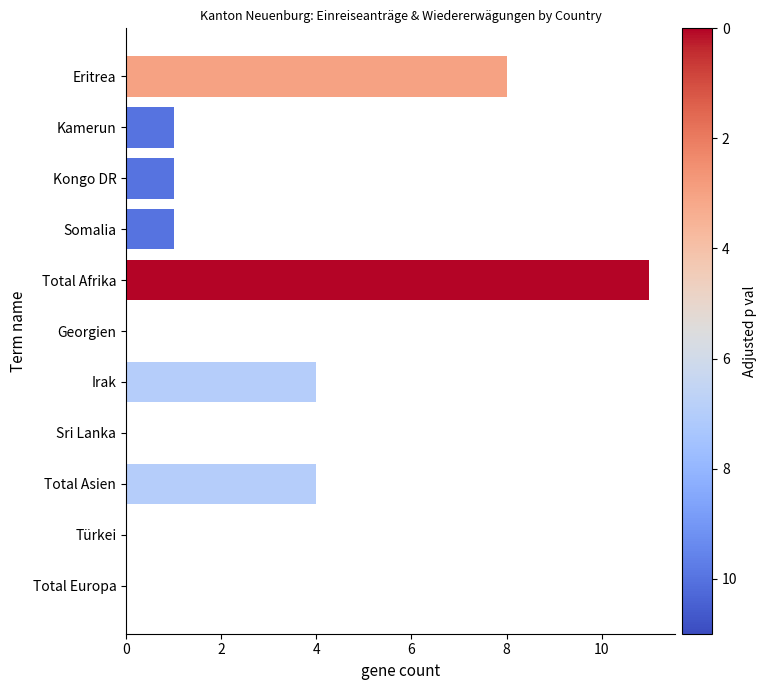

What is the average value?

3